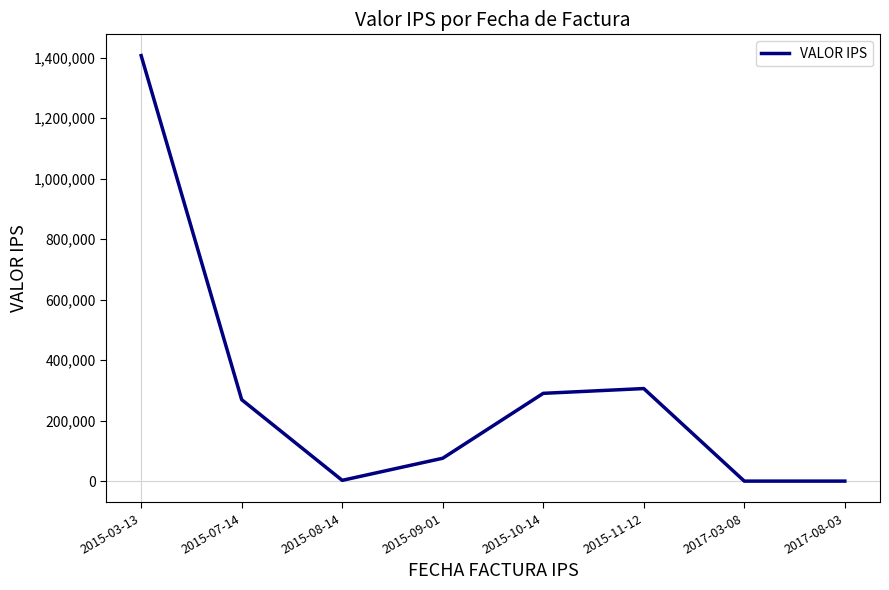

The value at 2015-11-12 is 515133. True or false?

False